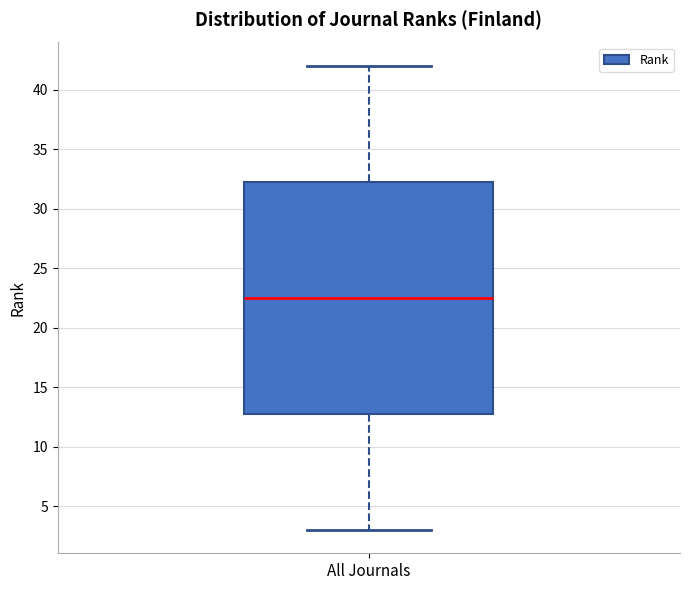

Read this box plot against the y-axis: the position of the median line, the range covered by the box, and the ends of both whiskers. The values are not printed on the chart, so give them approximately, as read against the axis.

median 22.5, box 13.0 to 32.5, whiskers 3.0 to 42.0